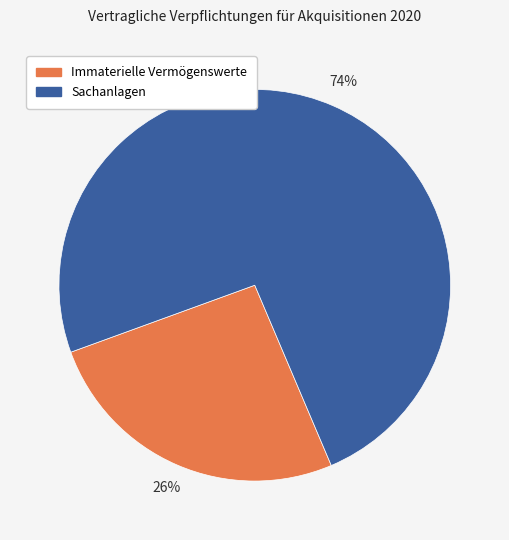

Is Immaterielle Vermögenswerte the majority of the pie?

No